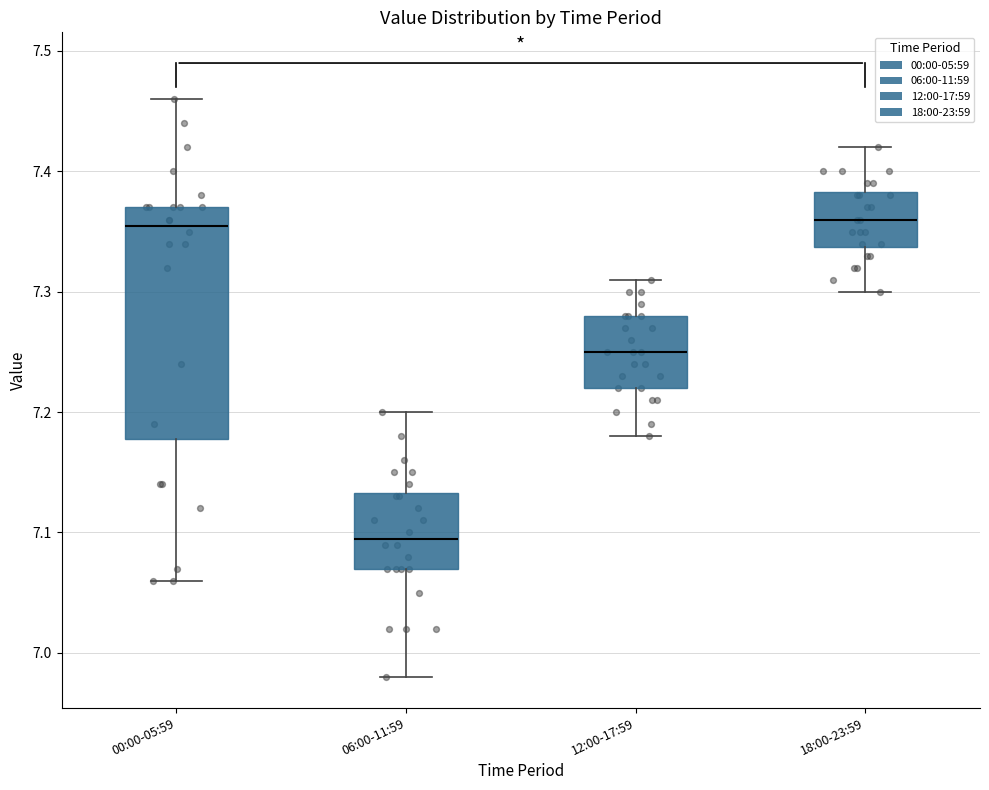

Comparing the boxes themselves (not the whiskers), which one is the tallest?

00:00-05:59